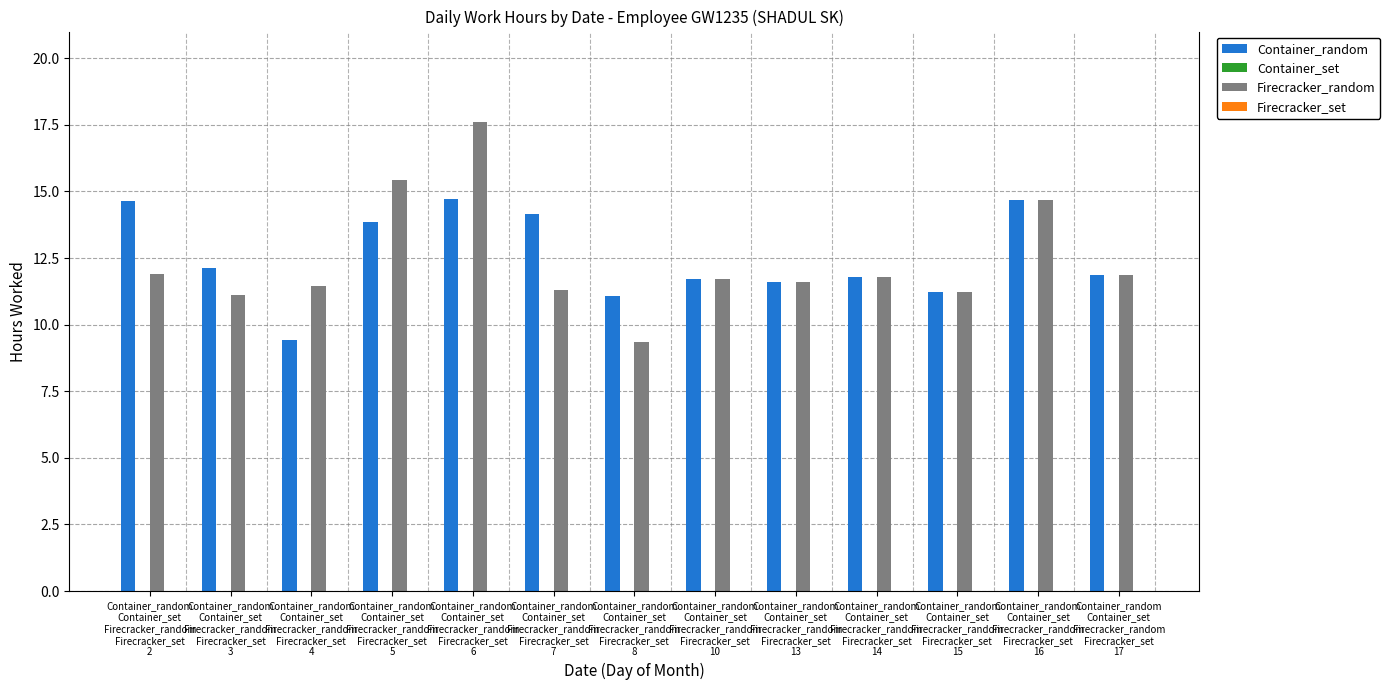

What is the difference between the maximum and minimum values in the Firecracker_random series?

8.3